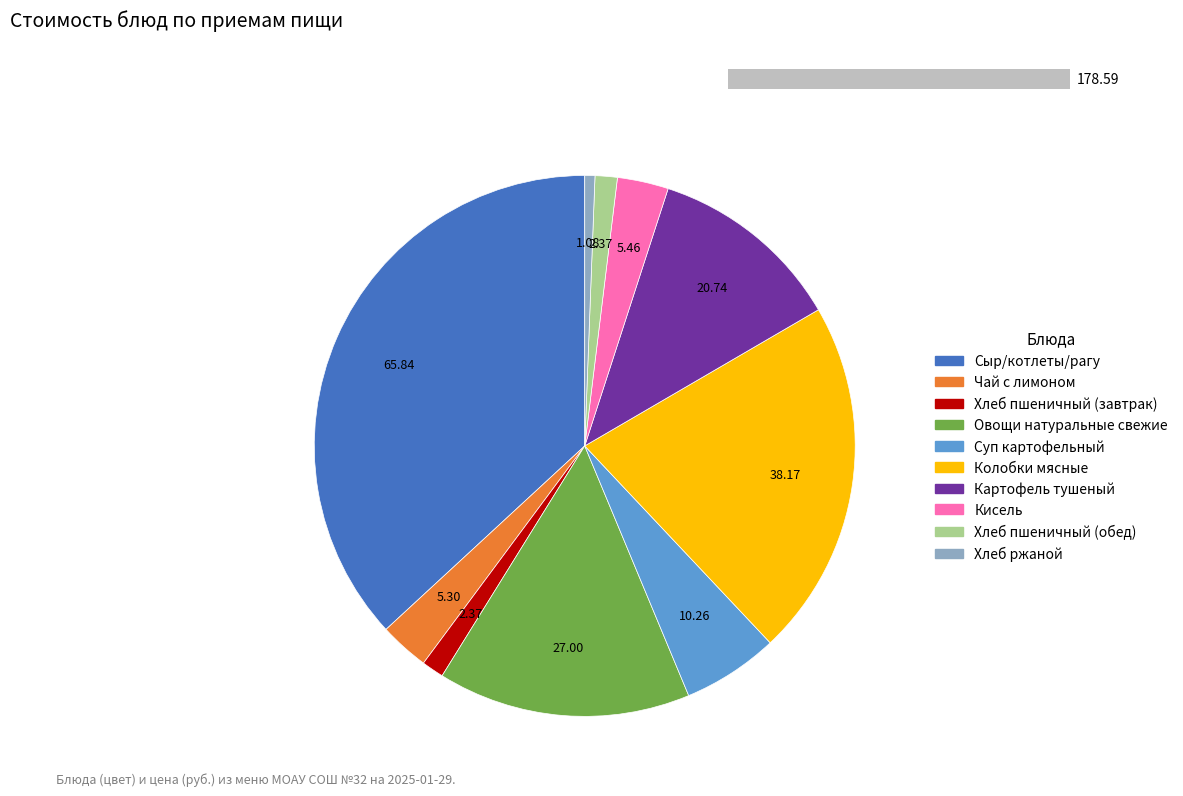

Which category has the biggest portion of the pie?

Сыр/котлеты/рагу